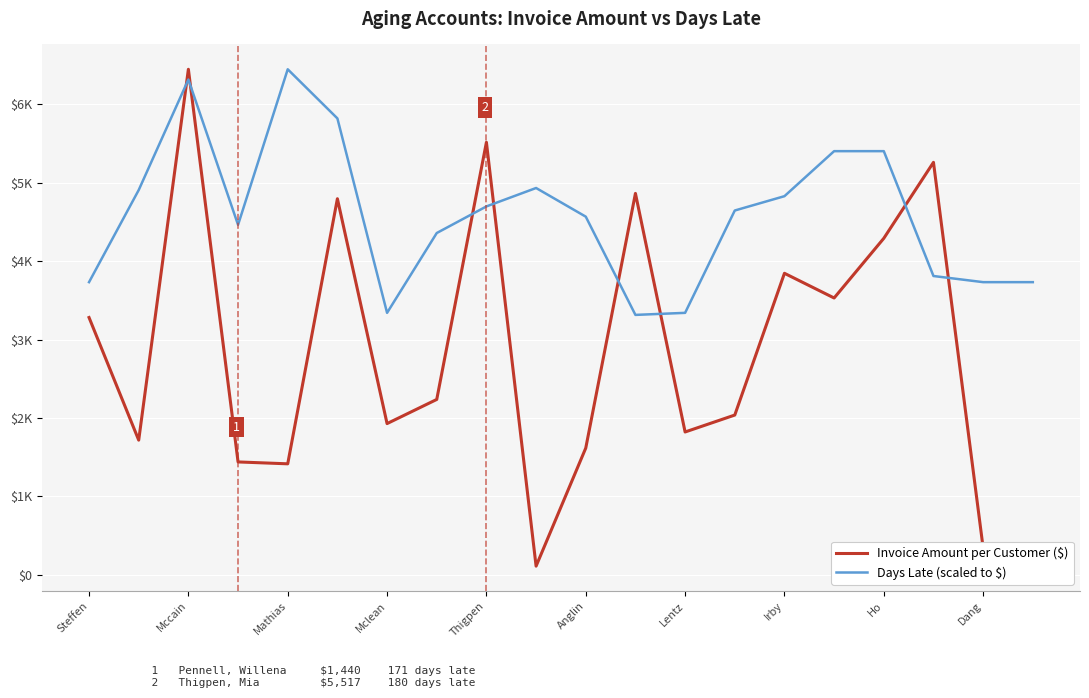

Is this an area chart (filled region under the line)?

No